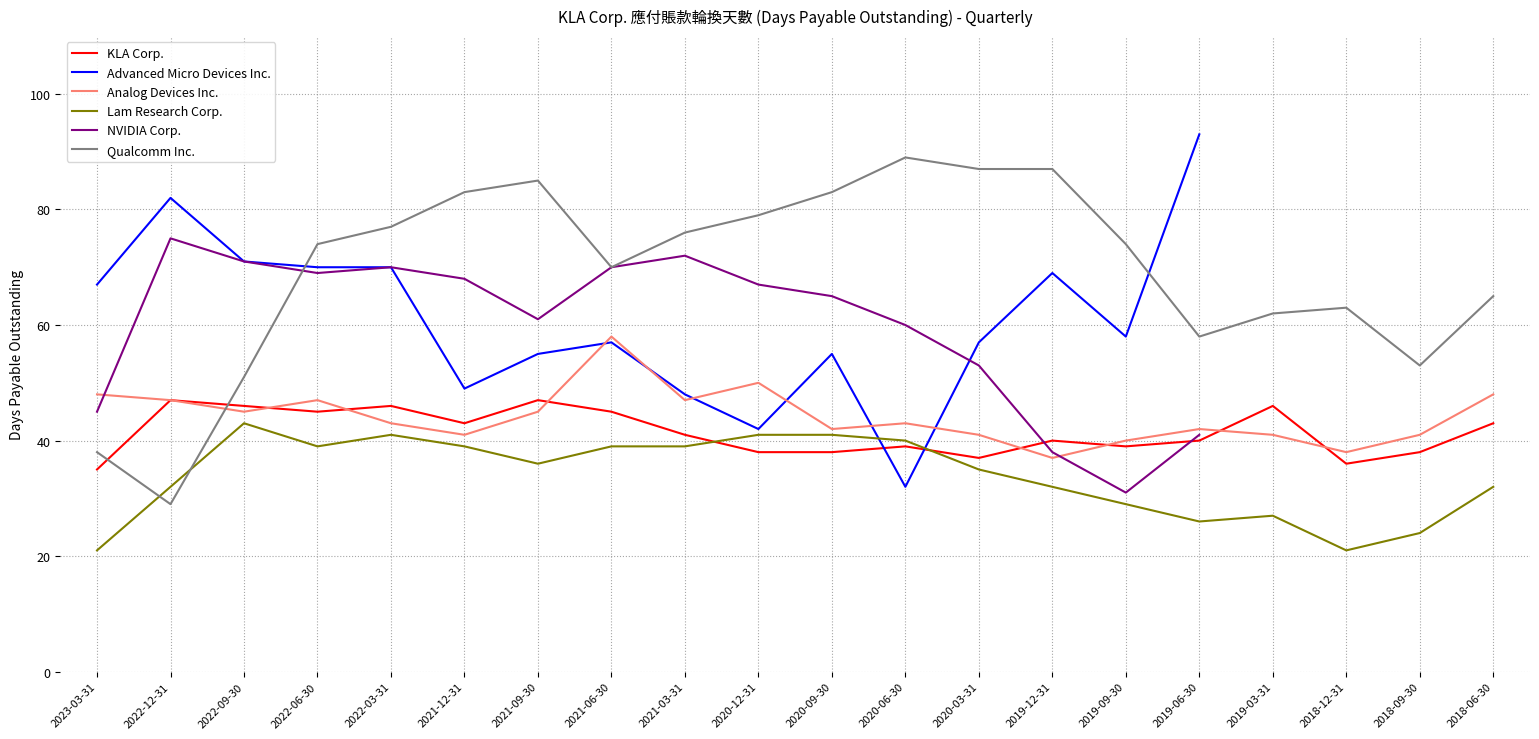

What is the minimum value for NVIDIA Corp.?

31.0